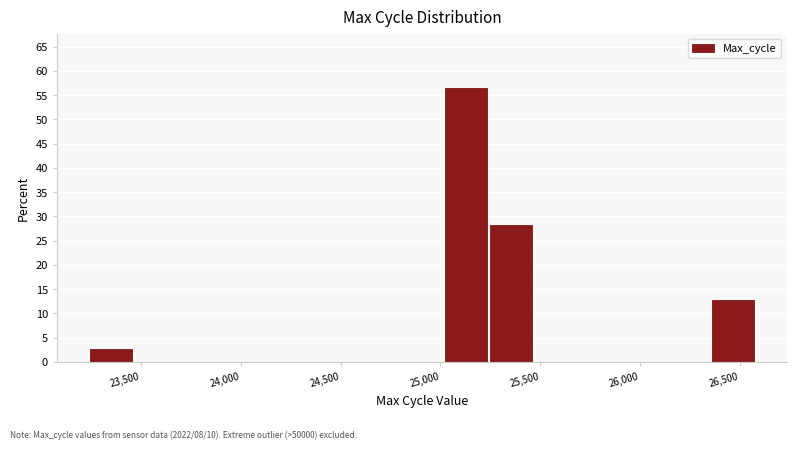

What is the height of the bar covering 25250 to 25450 on the x-axis? Neither the bar edges nor the heights are printed on the chart, so give them approximately, as read against the axes.

28.0